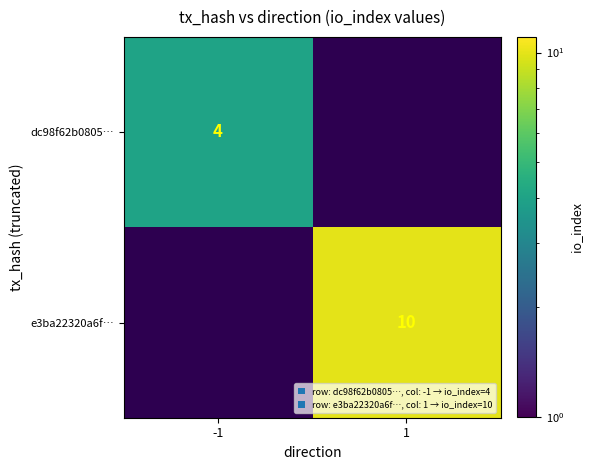

True or false: e3ba22320a6f… has a value of 2 at 1.

False